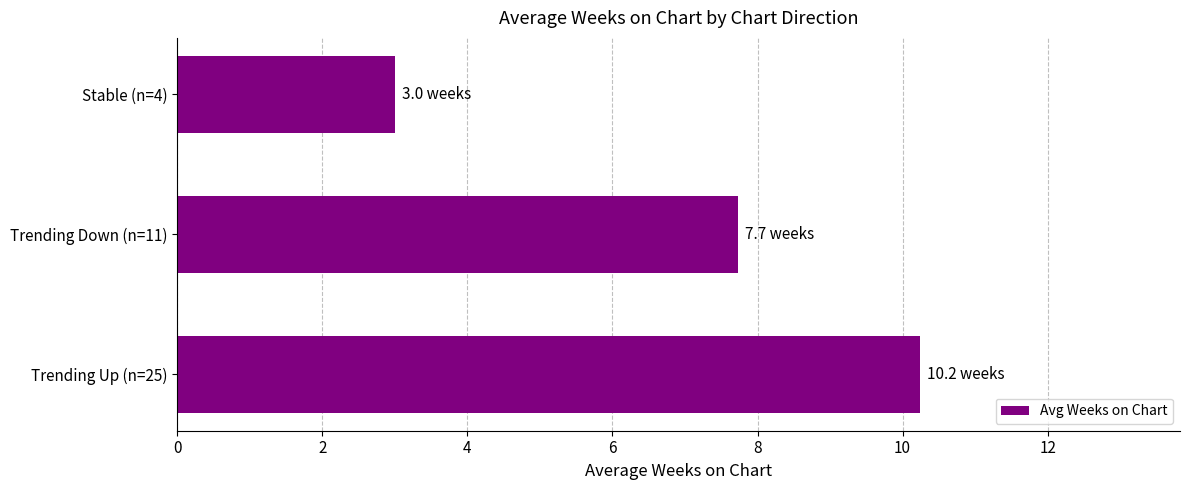

Rank the categories by value from lowest to highest.

Stable (n=4), Trending Down (n=11), Trending Up (n=25)